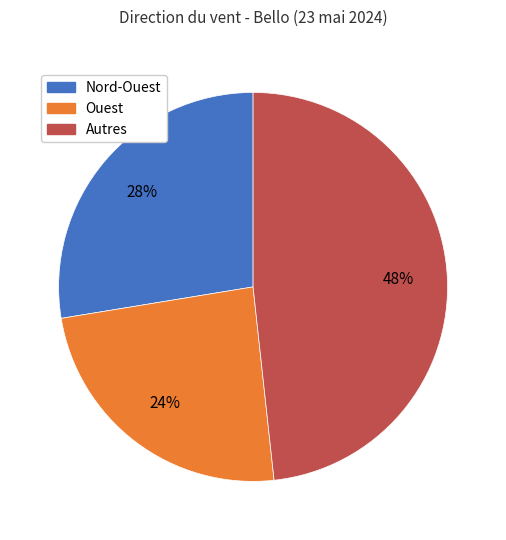

Is there any slice that represents more than half of the pie?

No